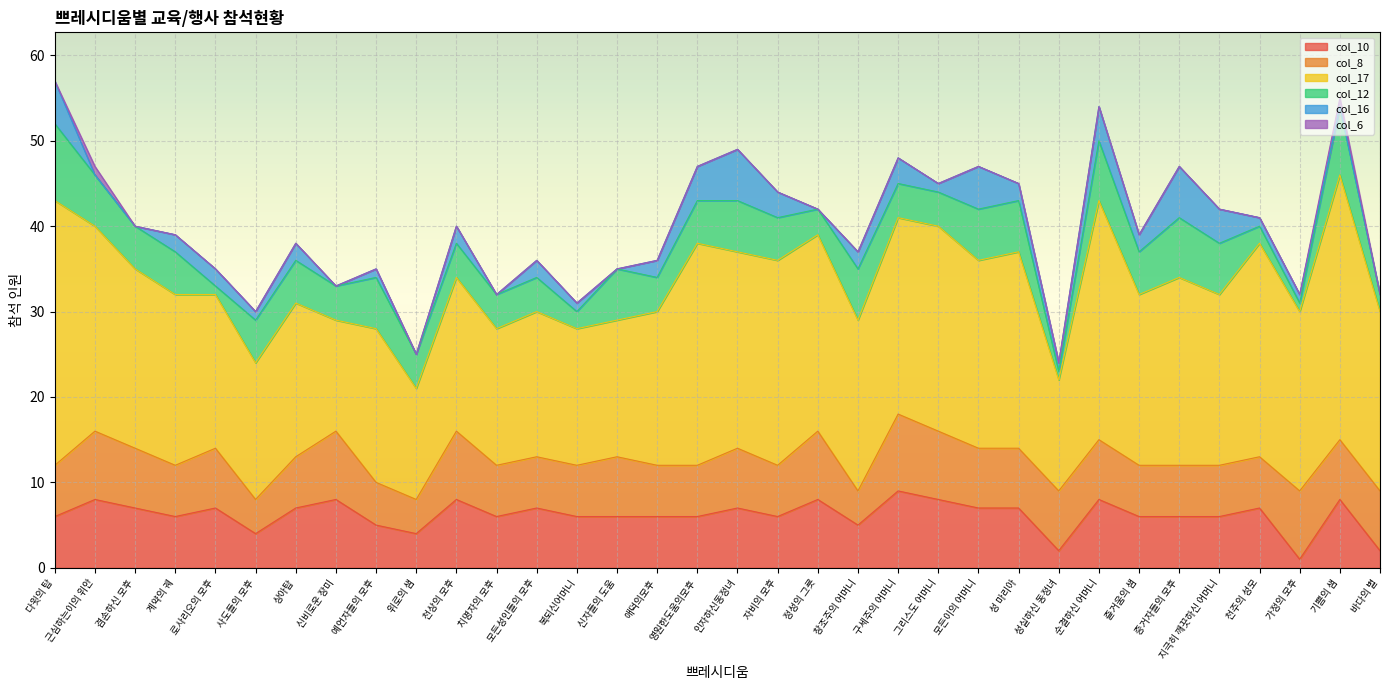

Which series changed the most between 예언자들의 모후 and 정성의 그릇?

col_17